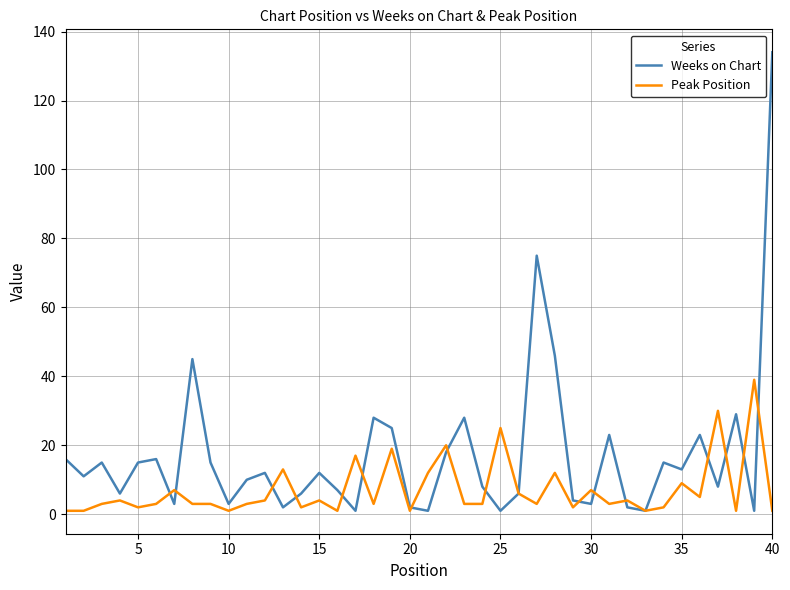

After their last crossing, which series has the higher values: Weeks on Chart or Peak Position?

Weeks on Chart